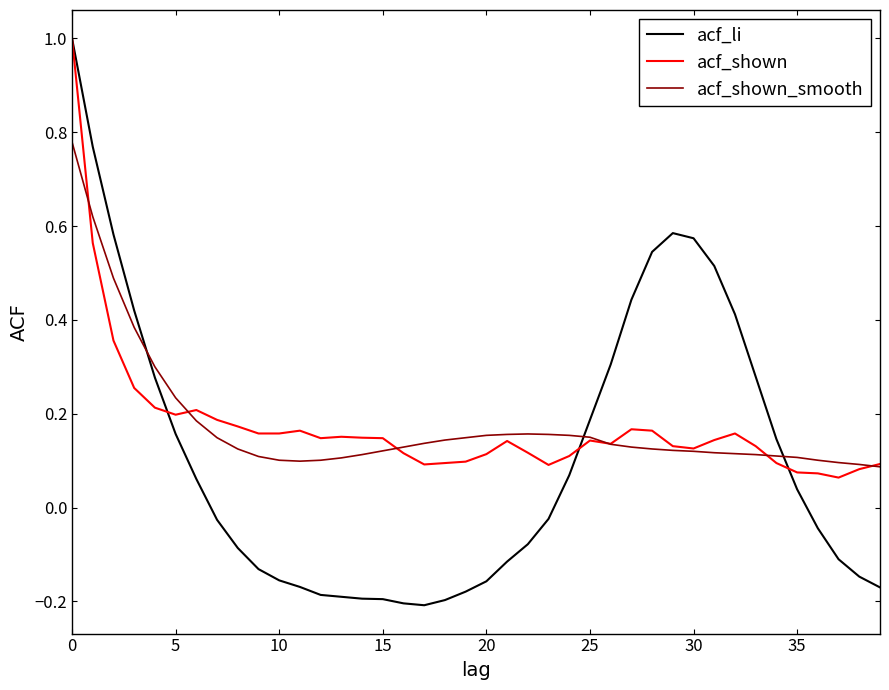

Which series has the widest spread of values?

acf_li